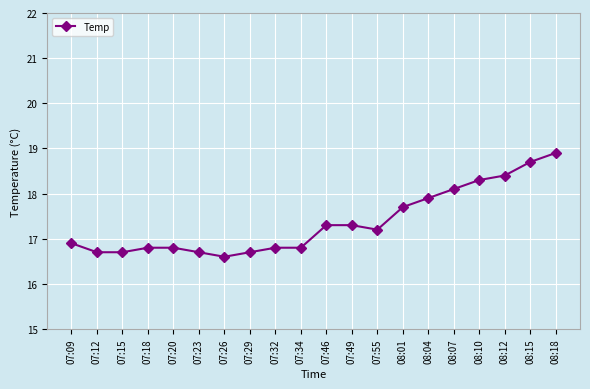

At which category does the chart reach its peak across all series?

08:18